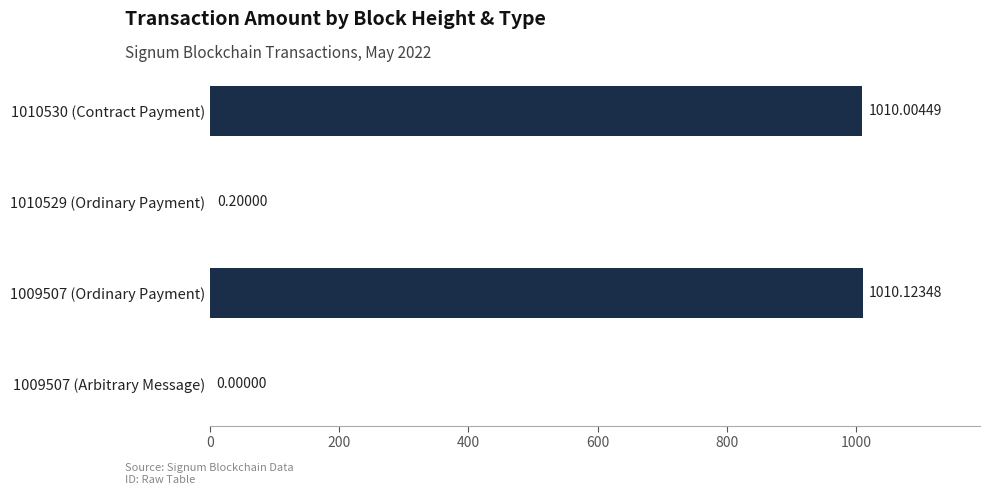

Does the chart contain stacked bars?

No